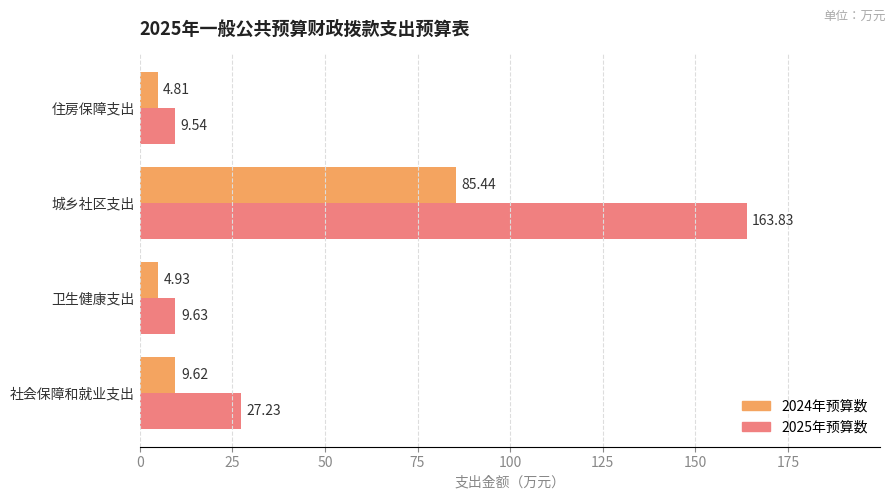

What is the difference between the maximum and minimum values in the 2025年预算数 series?

154.3